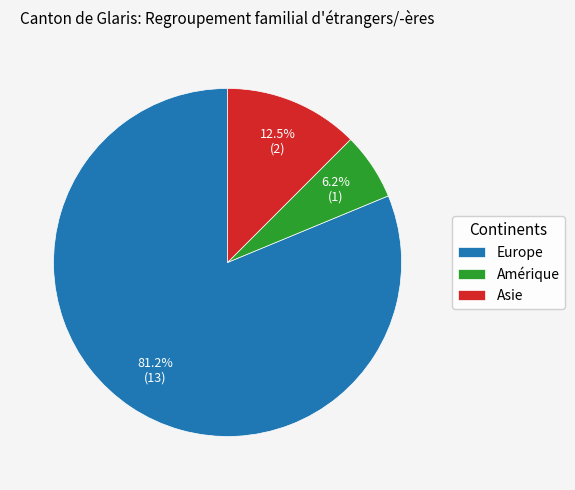

Which slice is the smallest?

Amérique